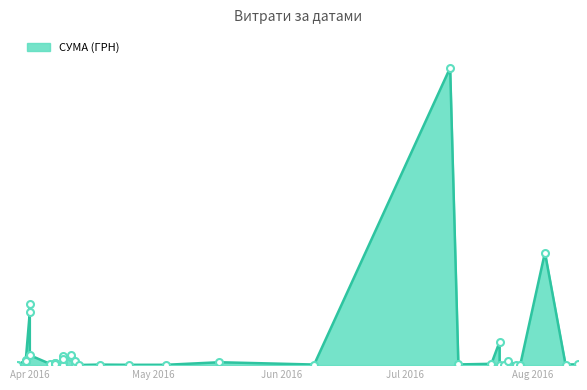

What is the change in value from 26.07.2016 to 11.04.2016?

+3900.4